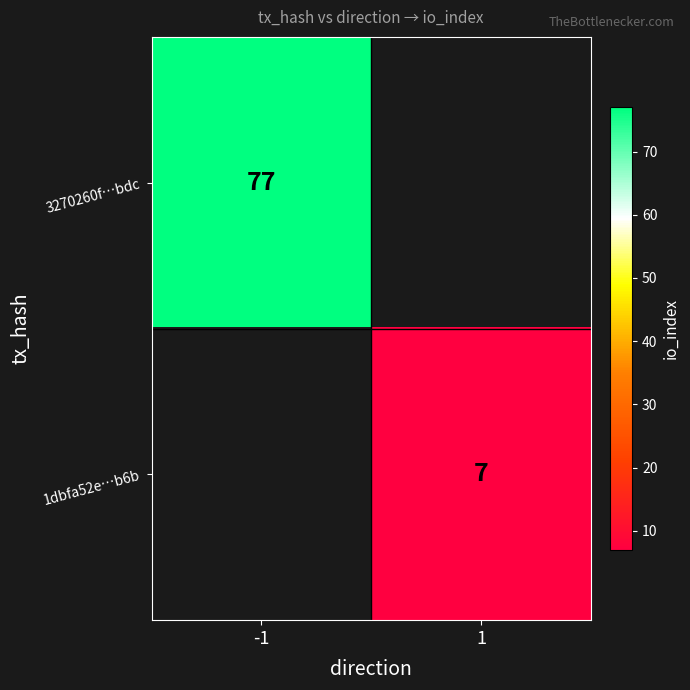

Is the value of 1dbfa52e…b6b at 1 greater than the value of 3270260f…bdc at -1?

No